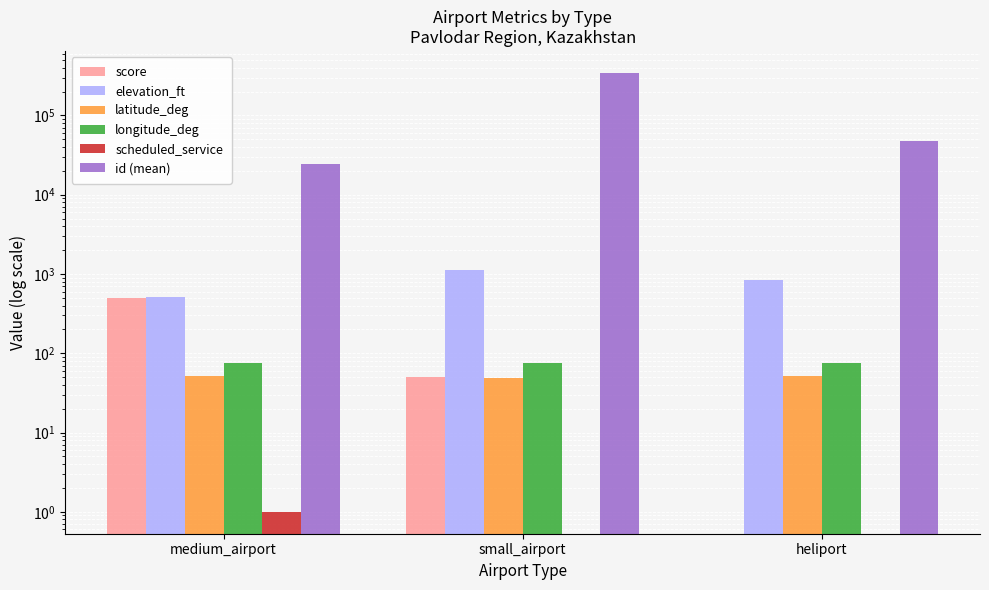

What is the difference between the maximum and minimum values in the id (mean) series?

320206.0